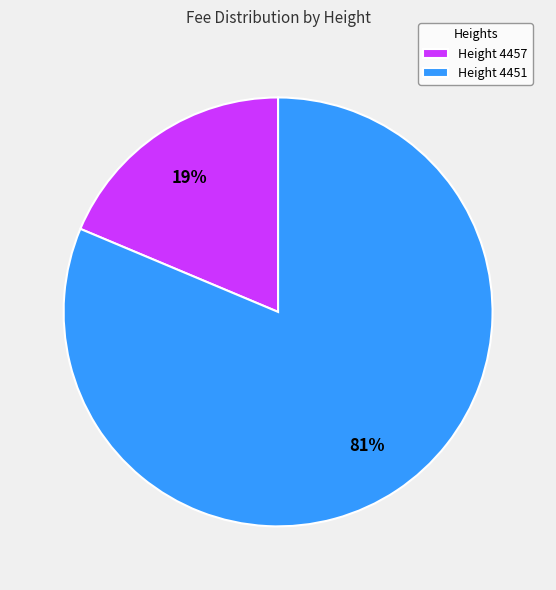

True or false: Height 4451 accounts for 94% of the total.

False